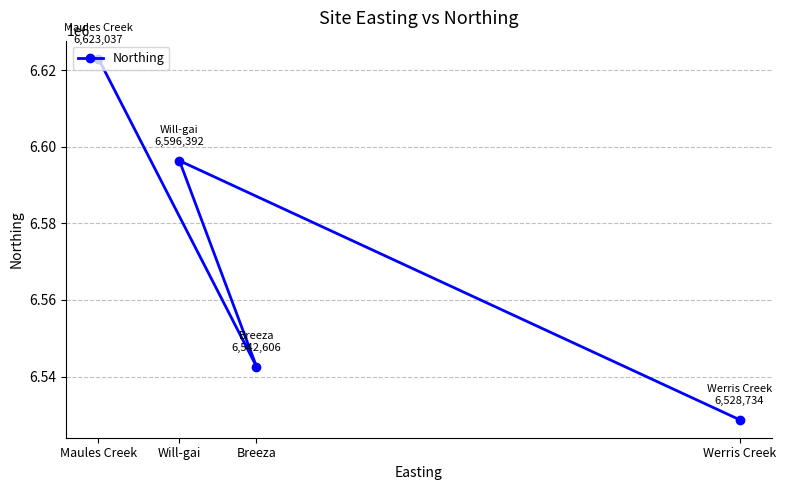

What is the label of the 4th point from the right?

Maules Creek